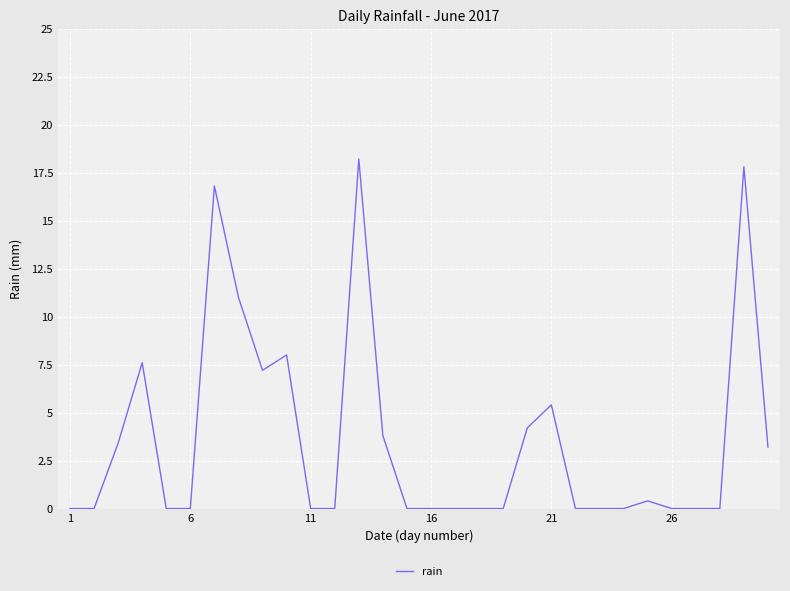

What is the difference between the maximum and minimum values?

18.2